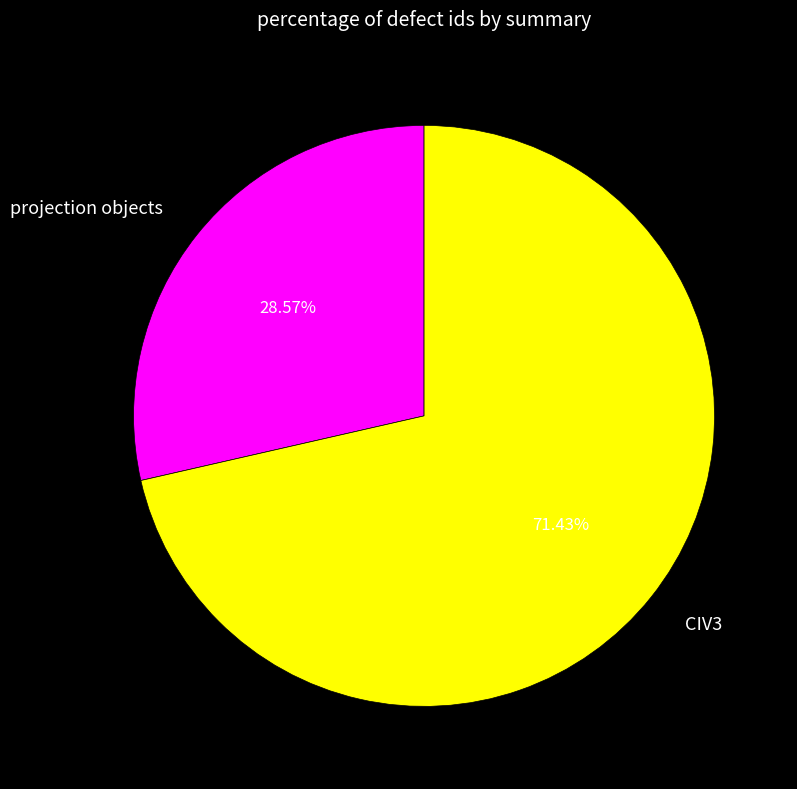

Count the number of slices in the pie.

2